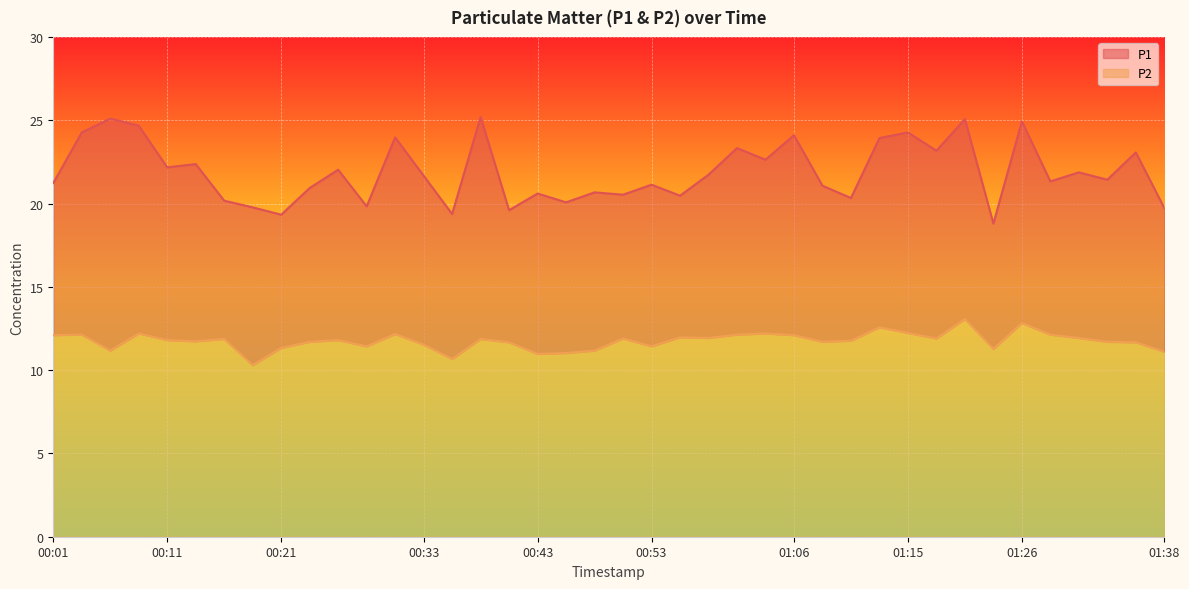

Where is the first local maximum for P1?

00:06